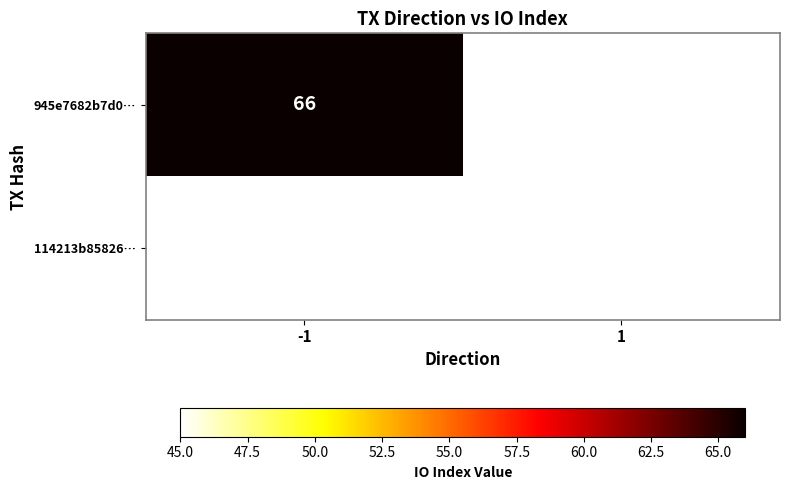

Which label corresponds to the smallest value in the chart?

1